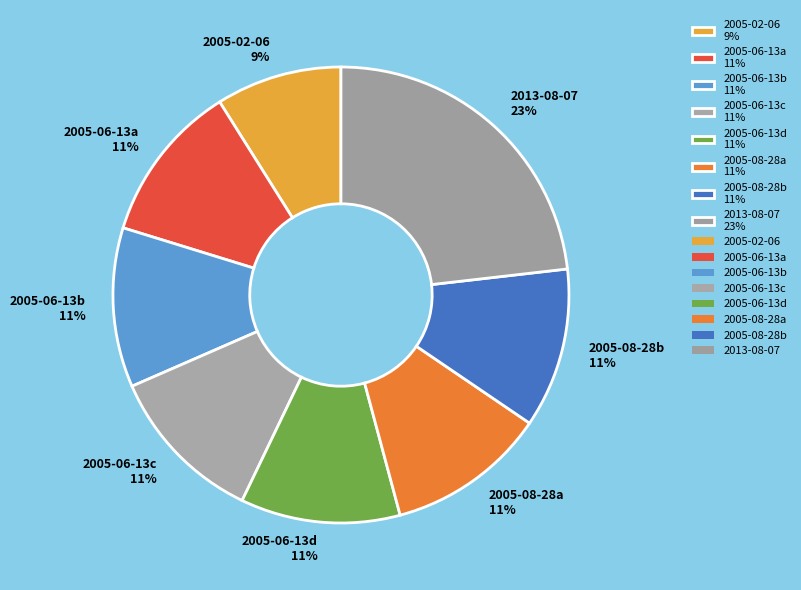

How many segments does this pie chart have?

8